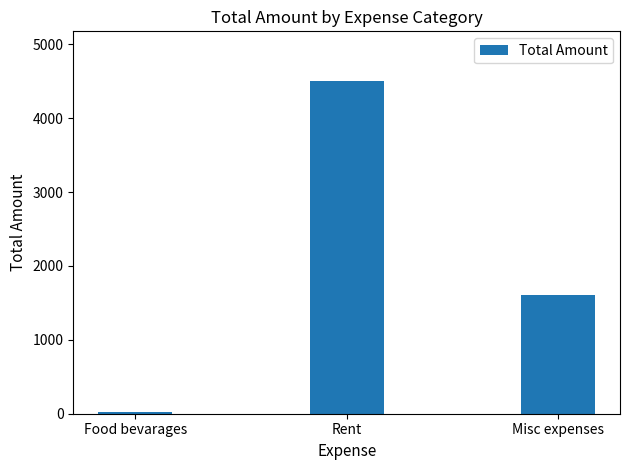

What position from the left is Misc expenses?

3